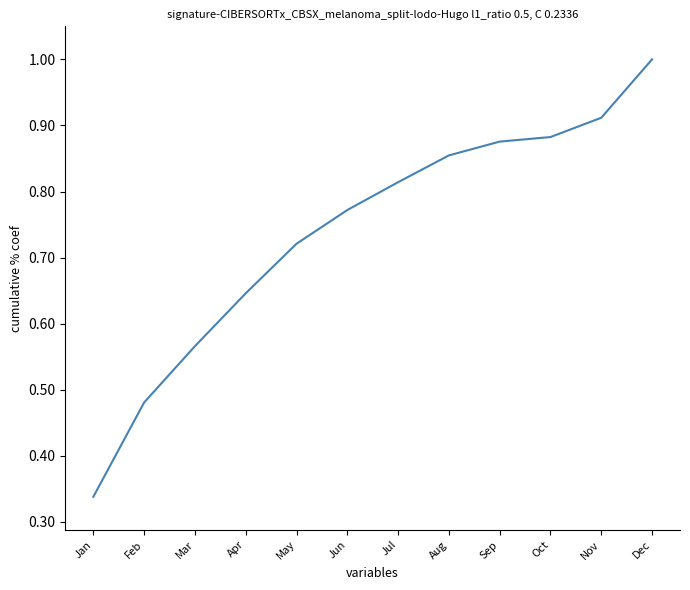

At which label is the value closest to 0?

Jan